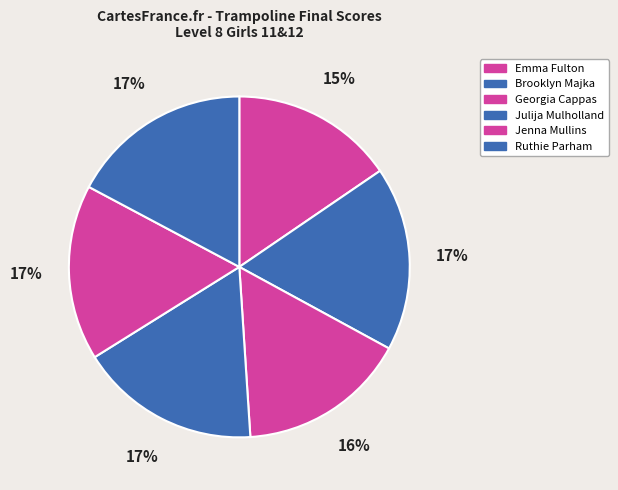

Combined, do Brooklyn Majka and Ruthie Parham account for over 50%?

No